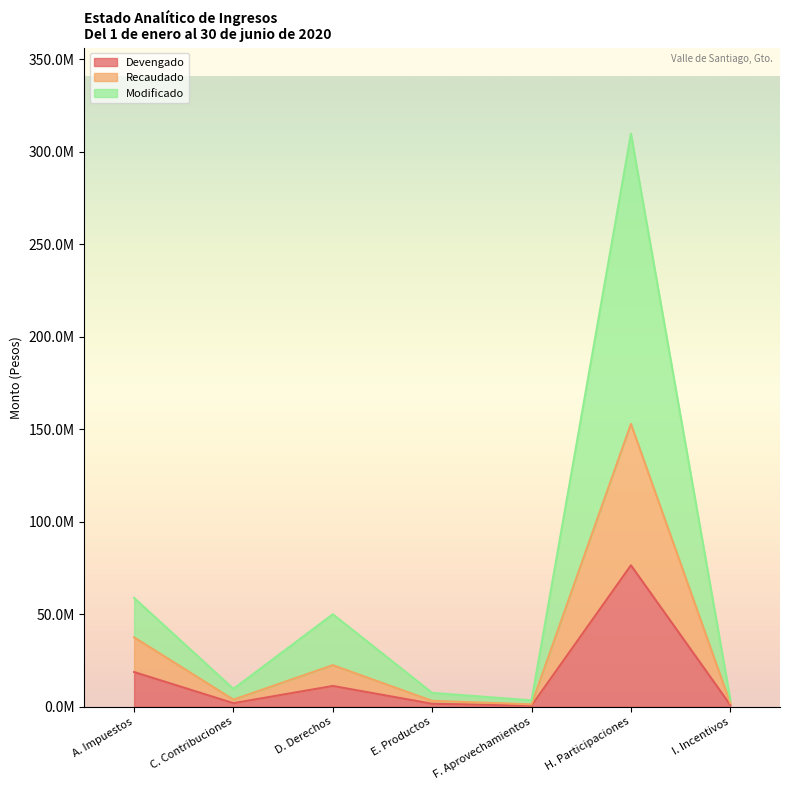

Which has a higher value, I. Incentivos or F. Aprovechamientos?

I. Incentivos